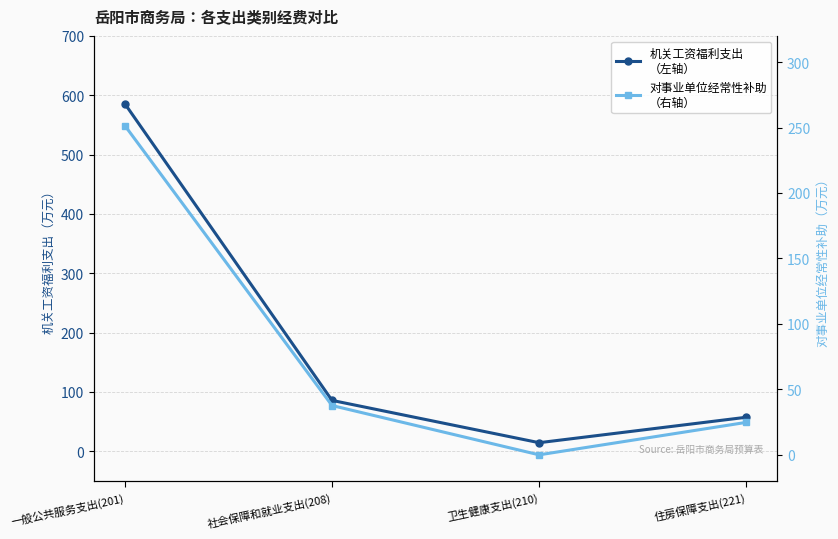

Which series has the widest spread of values?

机关工资福利支出
（左轴）